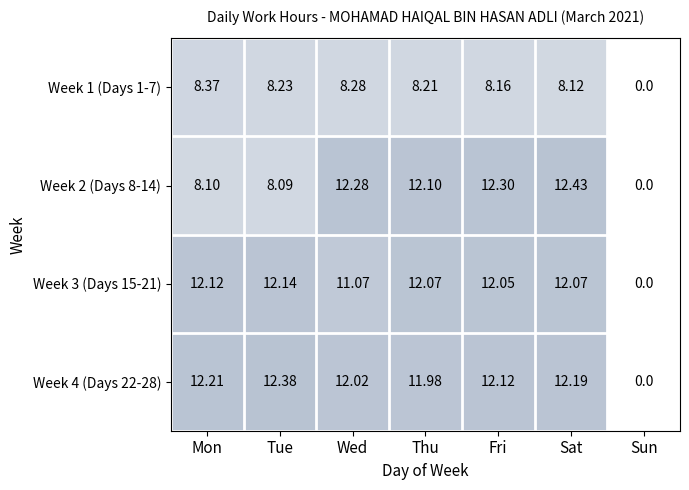

List the labels in order of Week 1 (Days 1-7) value, largest first.

Mon, Wed, Tue, Thu, Fri, Sat, Sun